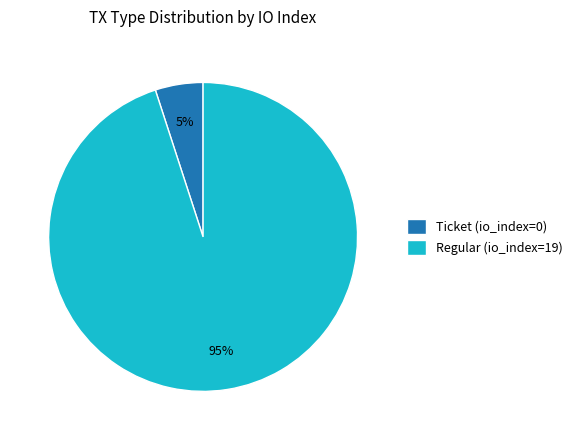

Combined, do Regular (io_index=19) and Ticket (io_index=0) account for over 50%?

Yes